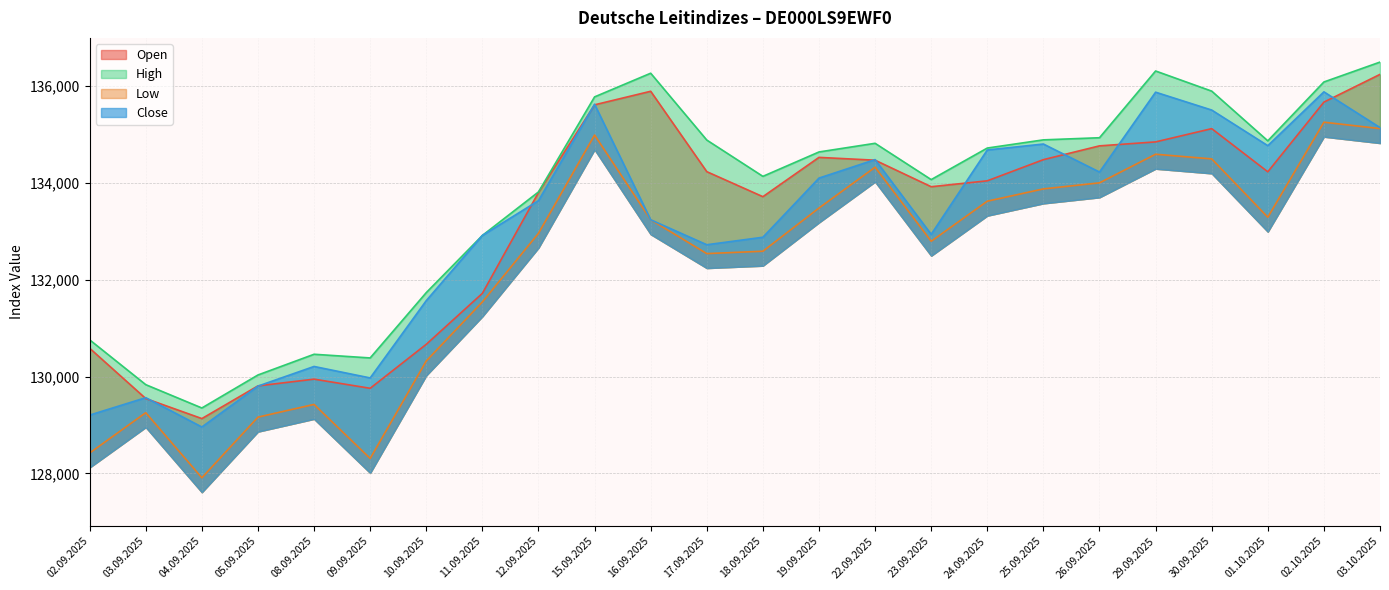

What is the approximate value of Open at 29.09.2025?

134850